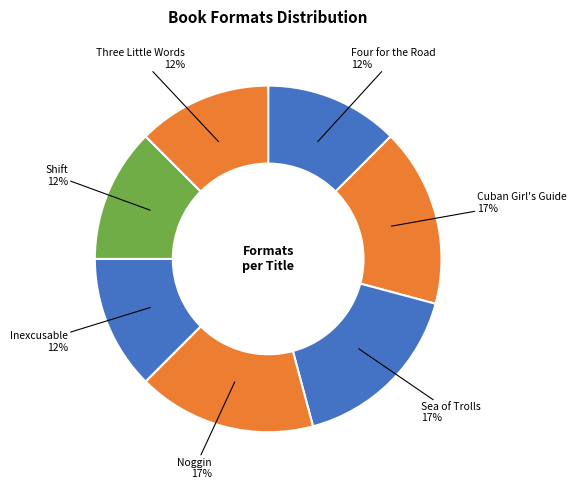

Count the number of slices in the pie.

7